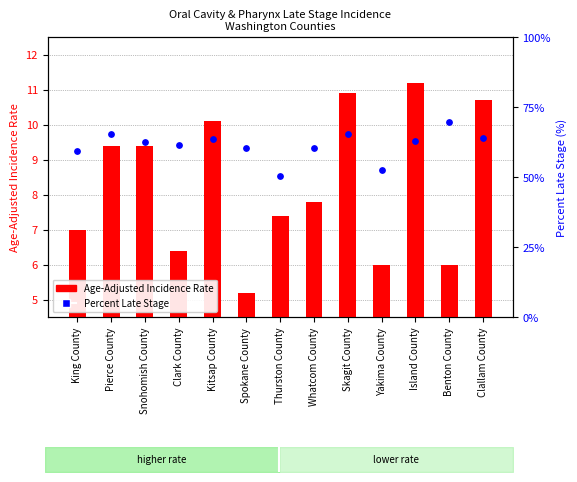

At how many categories does at least one series exceed 28?

13